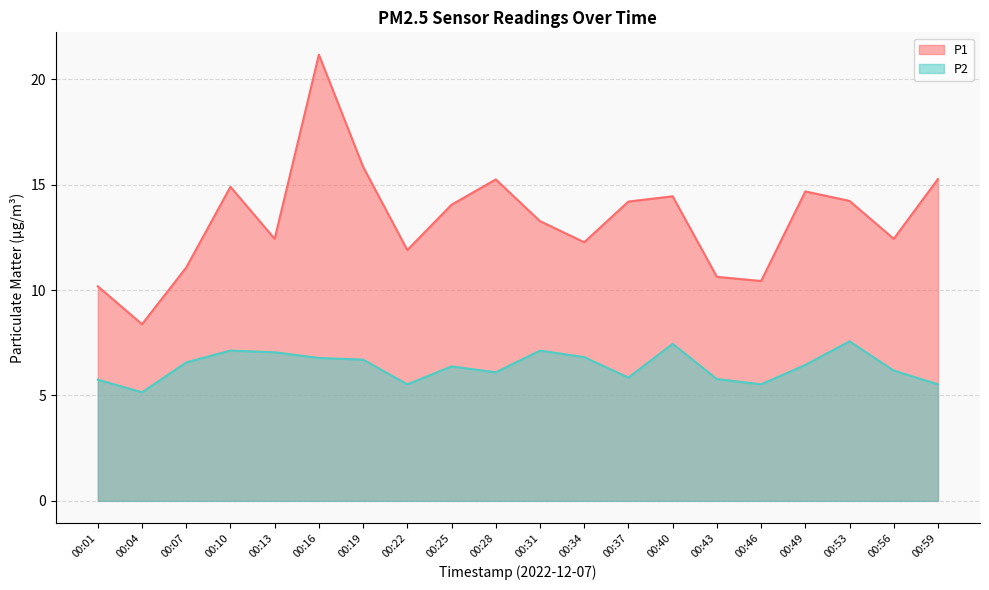

At how many categories does at least one series exceed 6?

20